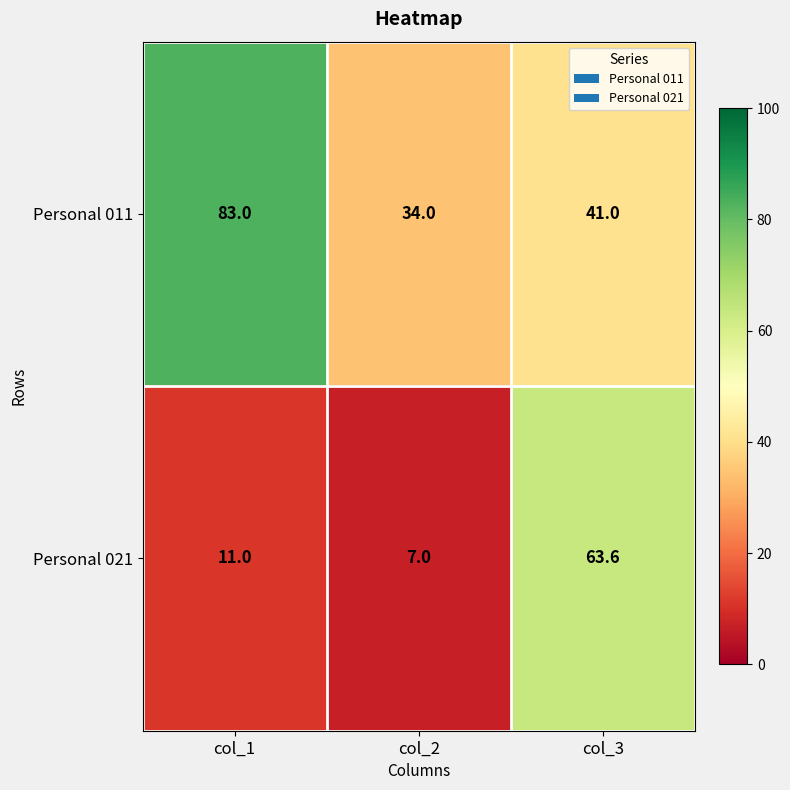

At which label does Personal 021 reach its peak?

col_3